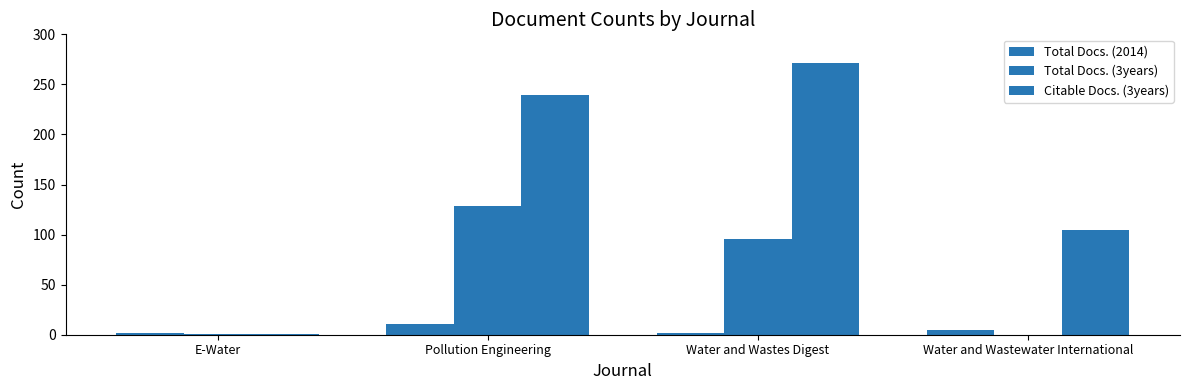

What position from the left is Water and Wastes Digest?

3